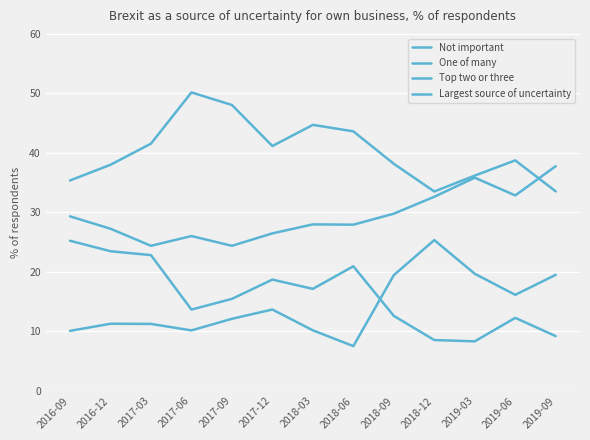

Is it true that Largest source of uncertainty equals 11.3 at 2016-12?

True